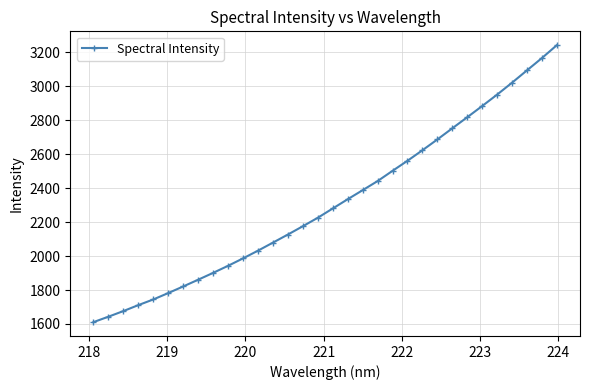

What is the greatest value displayed?

3241.6